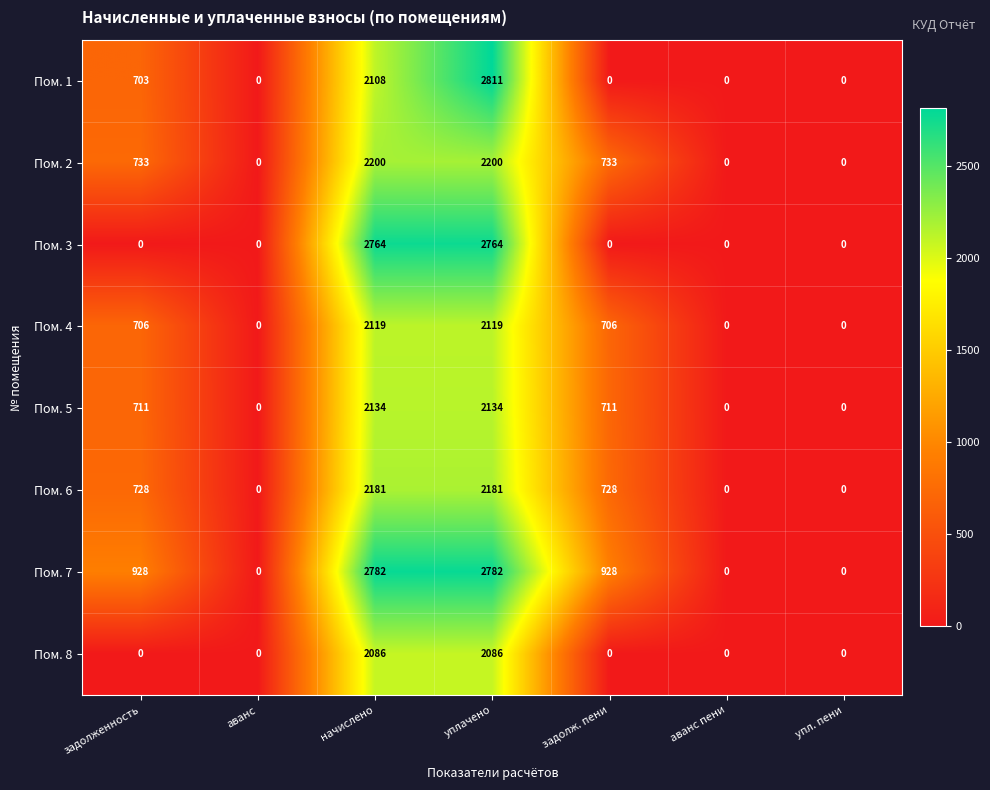

How many distinct data groups are displayed?

8